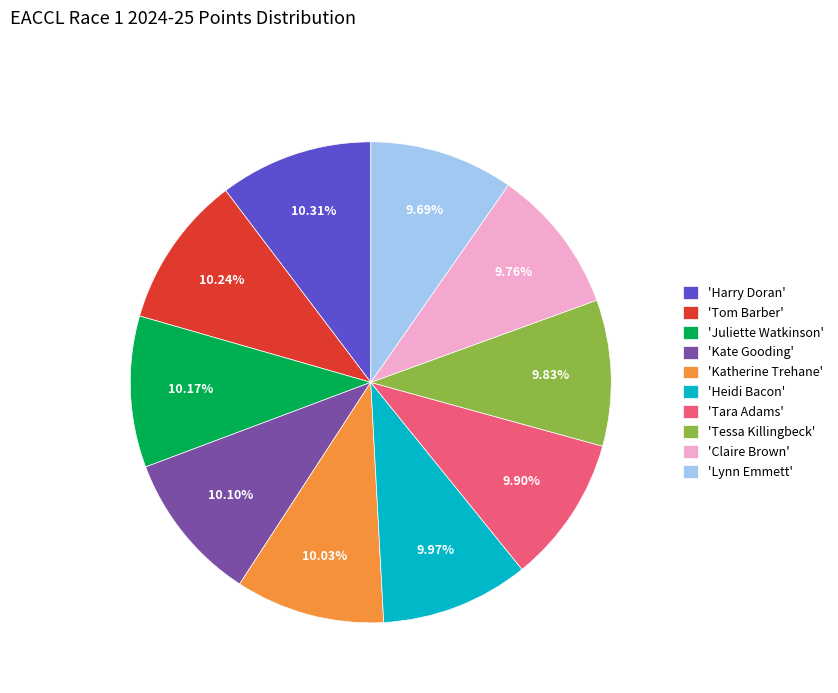

Is there a majority slice in this chart?

No